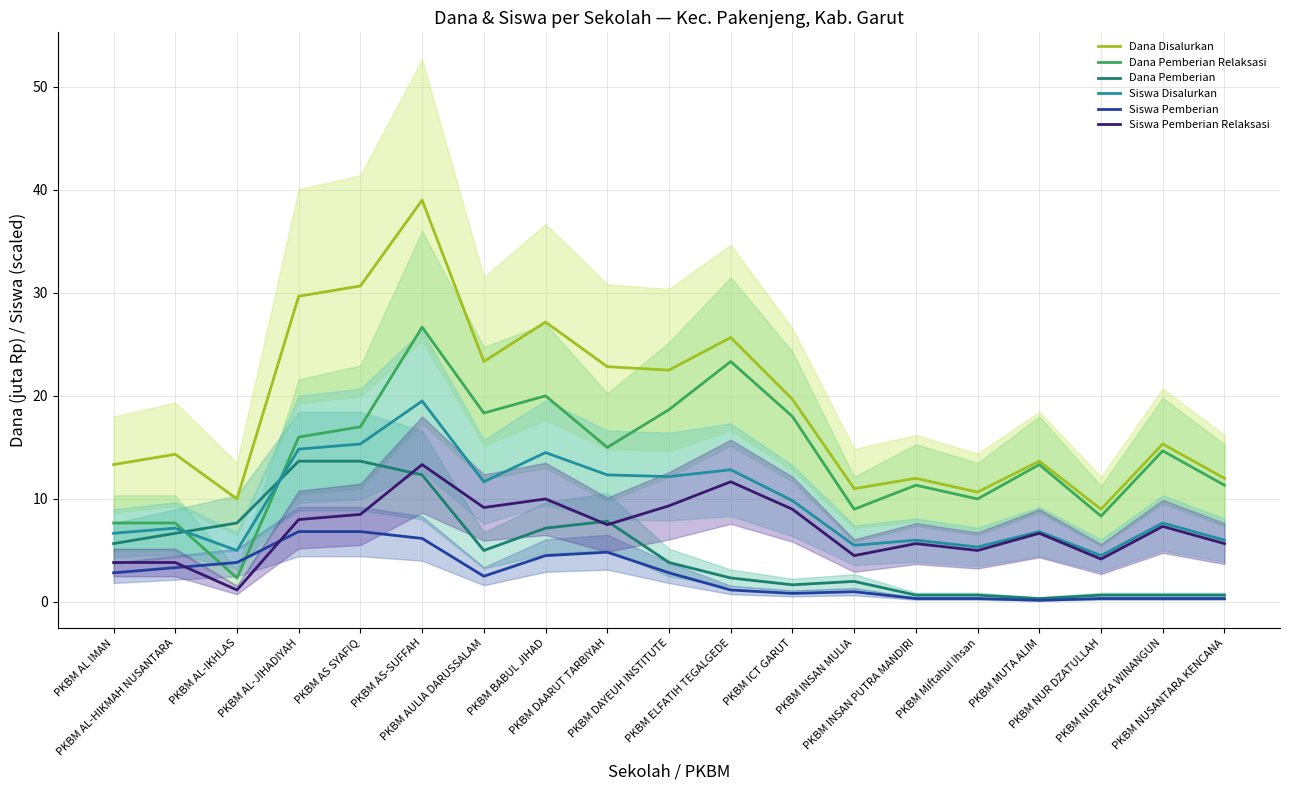

Reading right to left, what are all the values shown in this chart?

Dana Disalurkan: PKBM NUSANTARA KENCANA=12.0	PKBM NUR EKA WINANGUN=15.3	PKBM NUR DZATULLAH=9.0	PKBM MUTA ALIM=13.7	PKBM Miftahul Ihsan=10.7	PKBM INSAN PUTRA MANDIRI=12.0	PKBM INSAN MULIA=11.0	PKBM ICT GARUT=19.7	PKBM ELFATIH TEGALGEDE=25.7	PKBM DAYEUH INSTITUTE=22.5	PKBM DAARUT TARBIYAH=22.8	PKBM BABUL JIHAD=27.2	PKBM AULIA DARUSSALAM=23.3	PKBM AS-SUFFAH=39.0	PKBM AS SYAFIQ=30.7	PKBM AL-JIHADIYAH=29.7	PKBM AL-IKHLAS=10.0	PKBM AL-HIKMAH NUSANTARA=14.3	PKBM AL IMAN=13.3
Dana Pemberian Relaksasi: PKBM NUSANTARA KENCANA=11.3	PKBM NUR EKA WINANGUN=14.7	PKBM NUR DZATULLAH=8.3	PKBM MUTA ALIM=13.3	PKBM Miftahul Ihsan=10.0	PKBM INSAN PUTRA MANDIRI=11.3	PKBM INSAN MULIA=9.0	PKBM ICT GARUT=18.0	PKBM ELFATIH TEGALGEDE=23.3	PKBM DAYEUH INSTITUTE=18.7	PKBM DAARUT TARBIYAH=15.0	PKBM BABUL JIHAD=20.0	PKBM AULIA DARUSSALAM=18.3	PKBM AS-SUFFAH=26.7	PKBM AS SYAFIQ=17.0	PKBM AL-JIHADIYAH=16.0	PKBM AL-IKHLAS=2.3	PKBM AL-HIKMAH NUSANTARA=7.7	PKBM AL IMAN=7.7
Dana Pemberian: PKBM NUSANTARA KENCANA=0.7	PKBM NUR EKA WINANGUN=0.7	PKBM NUR DZATULLAH=0.7	PKBM MUTA ALIM=0.3	PKBM Miftahul Ihsan=0.7	PKBM INSAN PUTRA MANDIRI=0.7	PKBM INSAN MULIA=2.0	PKBM ICT GARUT=1.7	PKBM ELFATIH TEGALGEDE=2.3	PKBM DAYEUH INSTITUTE=3.8	PKBM DAARUT TARBIYAH=7.8	PKBM BABUL JIHAD=7.2	PKBM AULIA DARUSSALAM=5.0	PKBM AS-SUFFAH=12.3	PKBM AS SYAFIQ=13.7	PKBM AL-JIHADIYAH=13.7	PKBM AL-IKHLAS=7.7	PKBM AL-HIKMAH NUSANTARA=6.7	PKBM AL IMAN=5.7
Siswa Disalurkan: PKBM NUSANTARA KENCANA=6.0	PKBM NUR EKA WINANGUN=7.7	PKBM NUR DZATULLAH=4.5	PKBM MUTA ALIM=6.8	PKBM Miftahul Ihsan=5.3	PKBM INSAN PUTRA MANDIRI=6.0	PKBM INSAN MULIA=5.5	PKBM ICT GARUT=9.8	PKBM ELFATIH TEGALGEDE=12.8	PKBM DAYEUH INSTITUTE=12.2	PKBM DAARUT TARBIYAH=12.3	PKBM BABUL JIHAD=14.5	PKBM AULIA DARUSSALAM=11.7	PKBM AS-SUFFAH=19.5	PKBM AS SYAFIQ=15.3	PKBM AL-JIHADIYAH=14.8	PKBM AL-IKHLAS=5.0	PKBM AL-HIKMAH NUSANTARA=7.2	PKBM AL IMAN=6.7
Siswa Pemberian: PKBM NUSANTARA KENCANA=0.3	PKBM NUR EKA WINANGUN=0.3	PKBM NUR DZATULLAH=0.3	PKBM MUTA ALIM=0.2	PKBM Miftahul Ihsan=0.3	PKBM INSAN PUTRA MANDIRI=0.3	PKBM INSAN MULIA=1.0	PKBM ICT GARUT=0.8	PKBM ELFATIH TEGALGEDE=1.2	PKBM DAYEUH INSTITUTE=2.8	PKBM DAARUT TARBIYAH=4.8	PKBM BABUL JIHAD=4.5	PKBM AULIA DARUSSALAM=2.5	PKBM AS-SUFFAH=6.2	PKBM AS SYAFIQ=6.8	PKBM AL-JIHADIYAH=6.8	PKBM AL-IKHLAS=3.8	PKBM AL-HIKMAH NUSANTARA=3.3	PKBM AL IMAN=2.8
Siswa Pemberian Relaksasi: PKBM NUSANTARA KENCANA=5.7	PKBM NUR EKA WINANGUN=7.3	PKBM NUR DZATULLAH=4.2	PKBM MUTA ALIM=6.7	PKBM Miftahul Ihsan=5.0	PKBM INSAN PUTRA MANDIRI=5.7	PKBM INSAN MULIA=4.5	PKBM ICT GARUT=9.0	PKBM ELFATIH TEGALGEDE=11.7	PKBM DAYEUH INSTITUTE=9.3	PKBM DAARUT TARBIYAH=7.5	PKBM BABUL JIHAD=10.0	PKBM AULIA DARUSSALAM=9.2	PKBM AS-SUFFAH=13.3	PKBM AS SYAFIQ=8.5	PKBM AL-JIHADIYAH=8.0	PKBM AL-IKHLAS=1.2	PKBM AL-HIKMAH NUSANTARA=3.8	PKBM AL IMAN=3.8